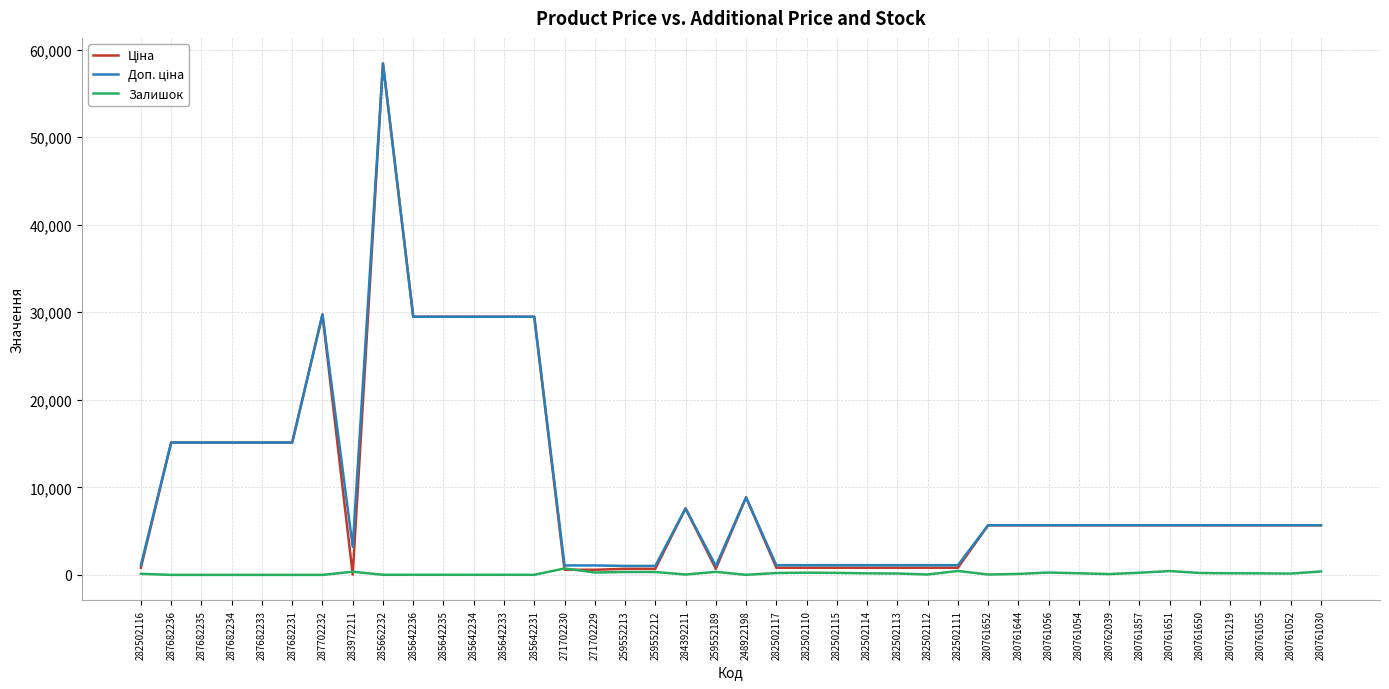

At which category is the sum across all series the highest?

285662232